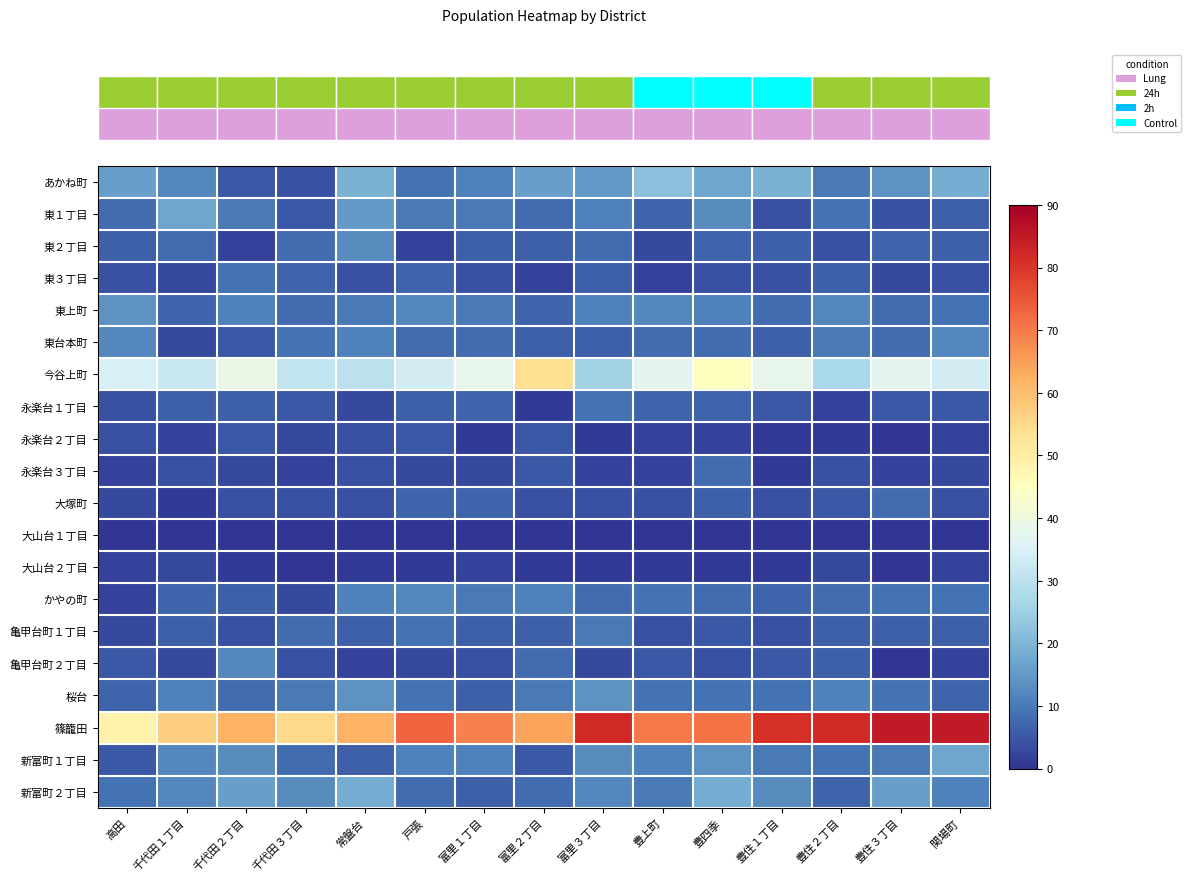

What is the total value across all series at 富里１丁目?

219